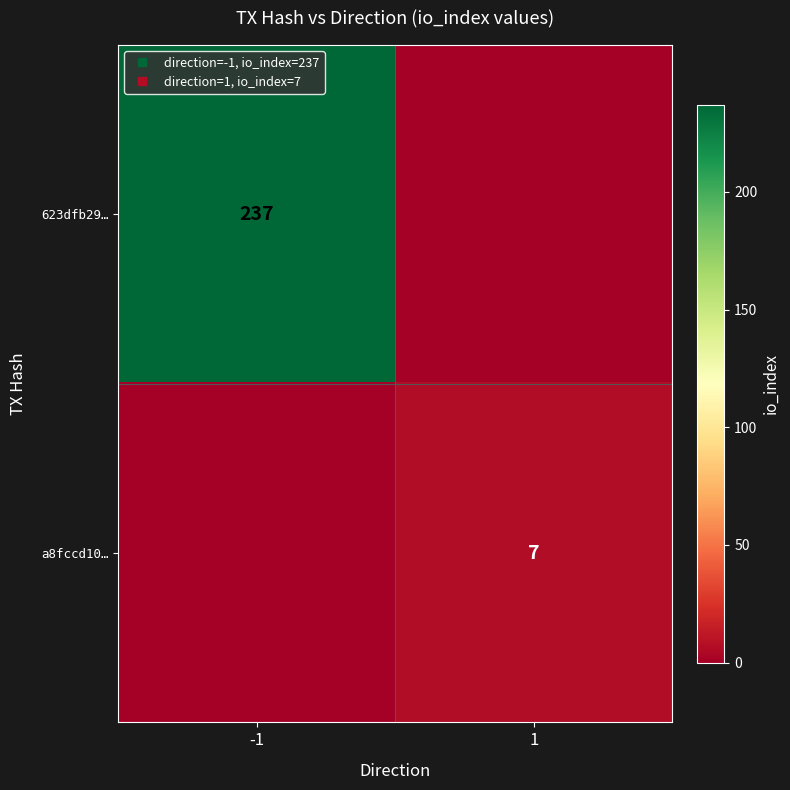

The value of 623dfb29… at -1 is 237. True or false?

True